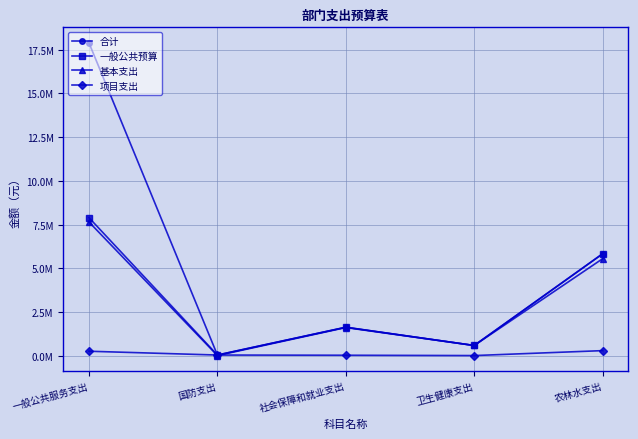

Reading right to left, transcribe all the data shown in this chart.

合计: 5824920.0	576228.3	1621289.9	30000.0	17889740.3
一般公共预算: 5824920.0	576228.3	1621289.9	30000.0	7889740.3
基本支出: 5542520.0	576228.3	1602686.9	0.0	7642140.3
项目支出: 282400.0	0.0	18603.0	30000.0	247600.0